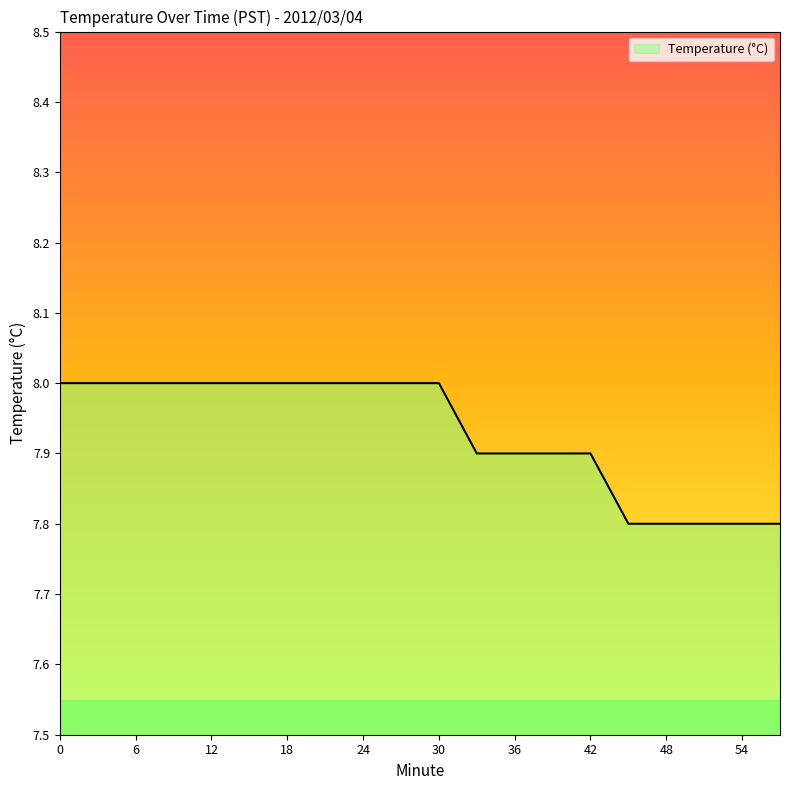

What is the minimum value shown in the chart?

7.8